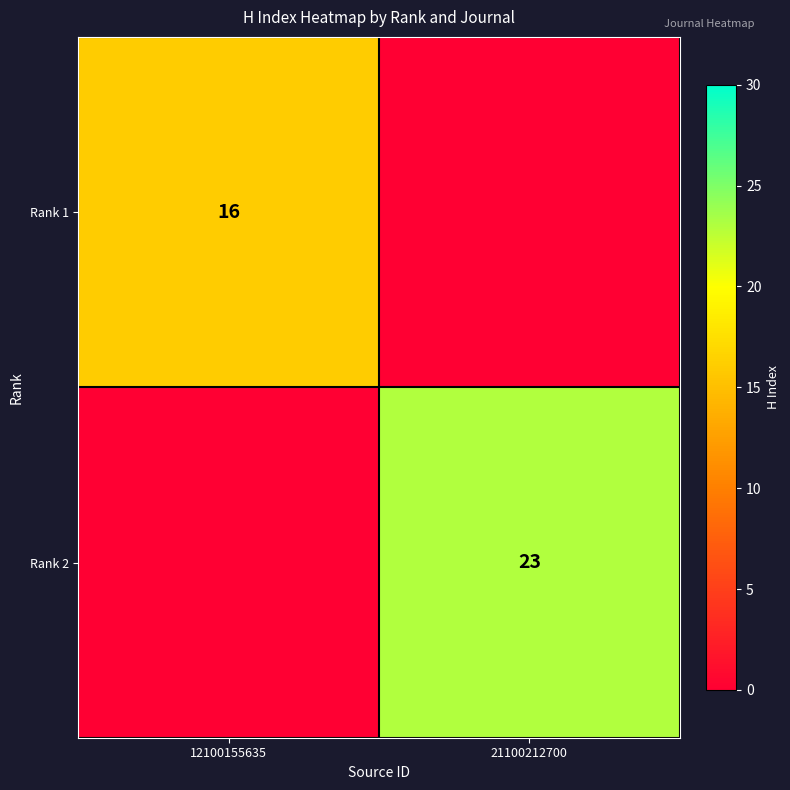

At how many categories does at least one series exceed 10?

2